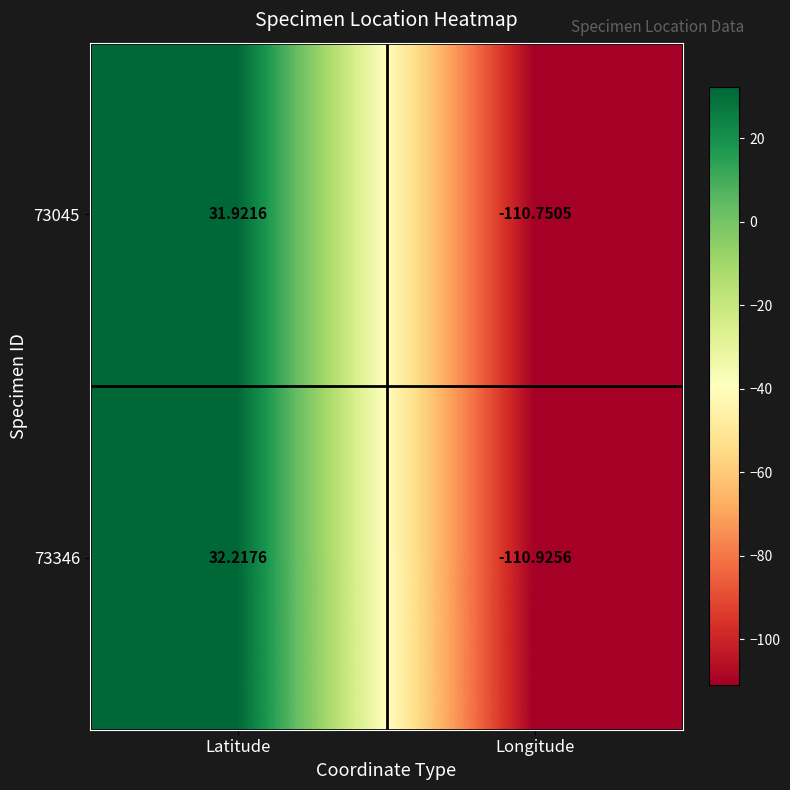

Rank the categories by 73346 value from lowest to highest.

Longitude, Latitude